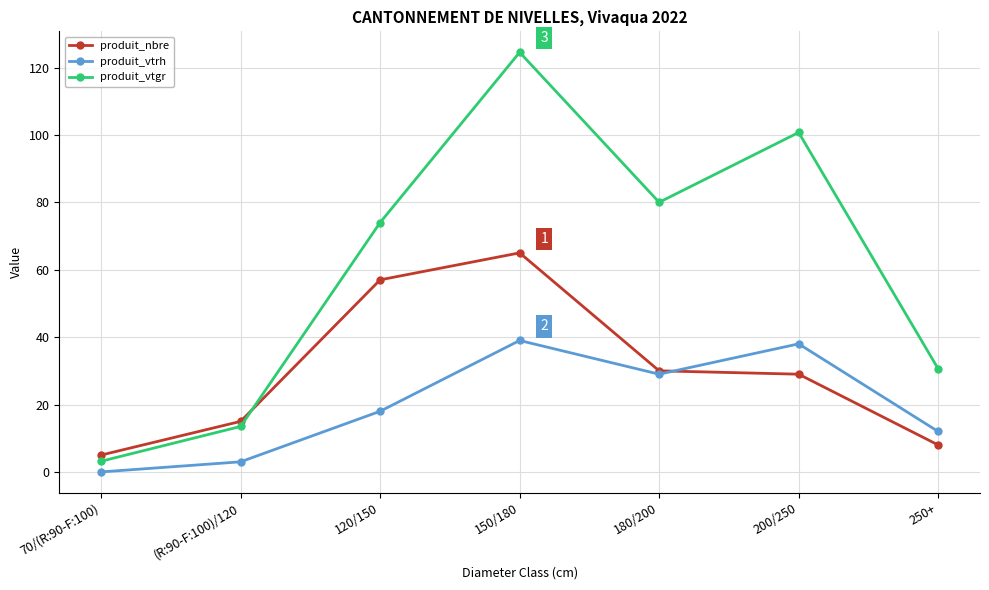

What are all the series names shown in the legend?

produit_nbre, produit_vtrh, produit_vtgr